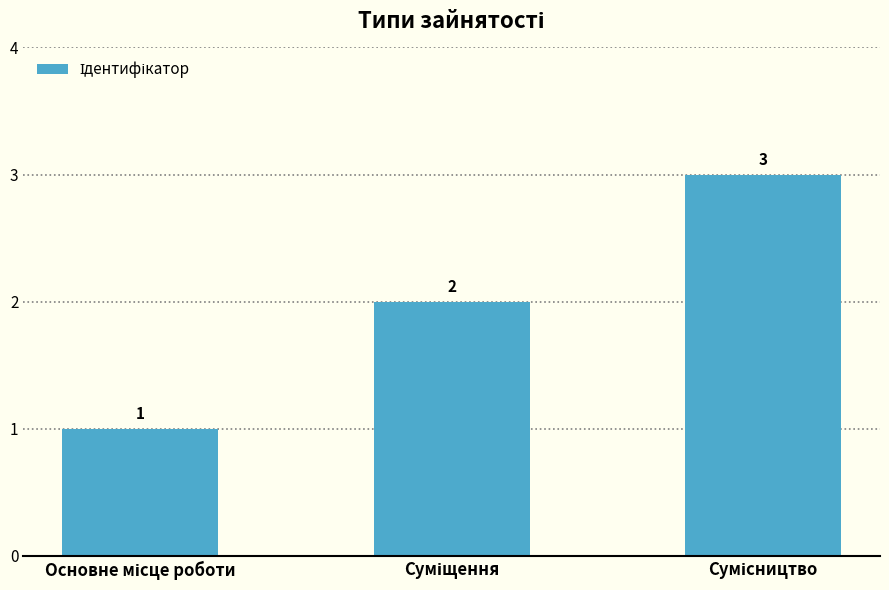

What is the maximum value shown in the chart?

3